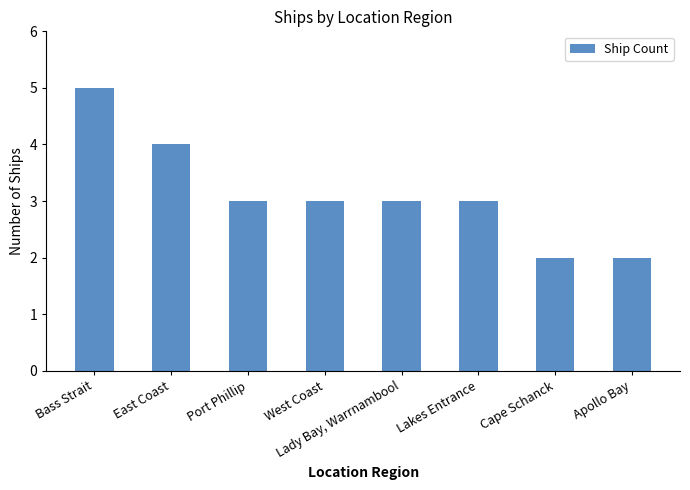

The chart shows a value of 1 at Apollo Bay. True or false?

False